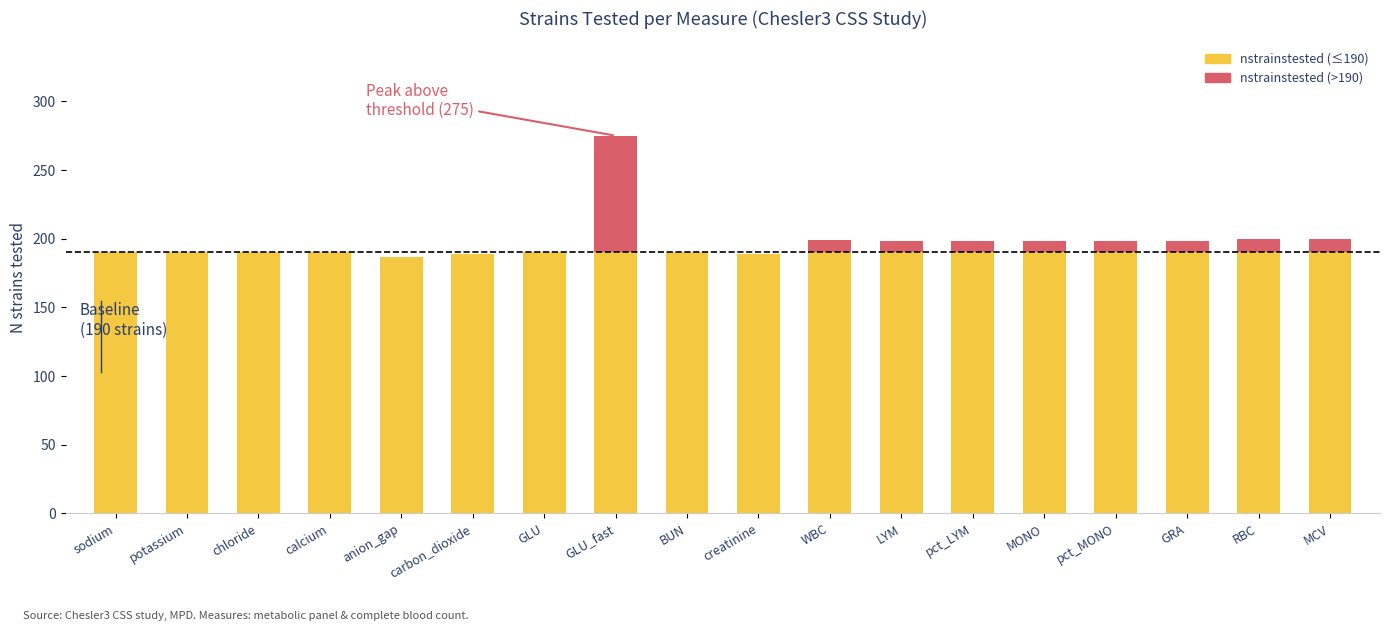

What position from the left is anion_gap?

5